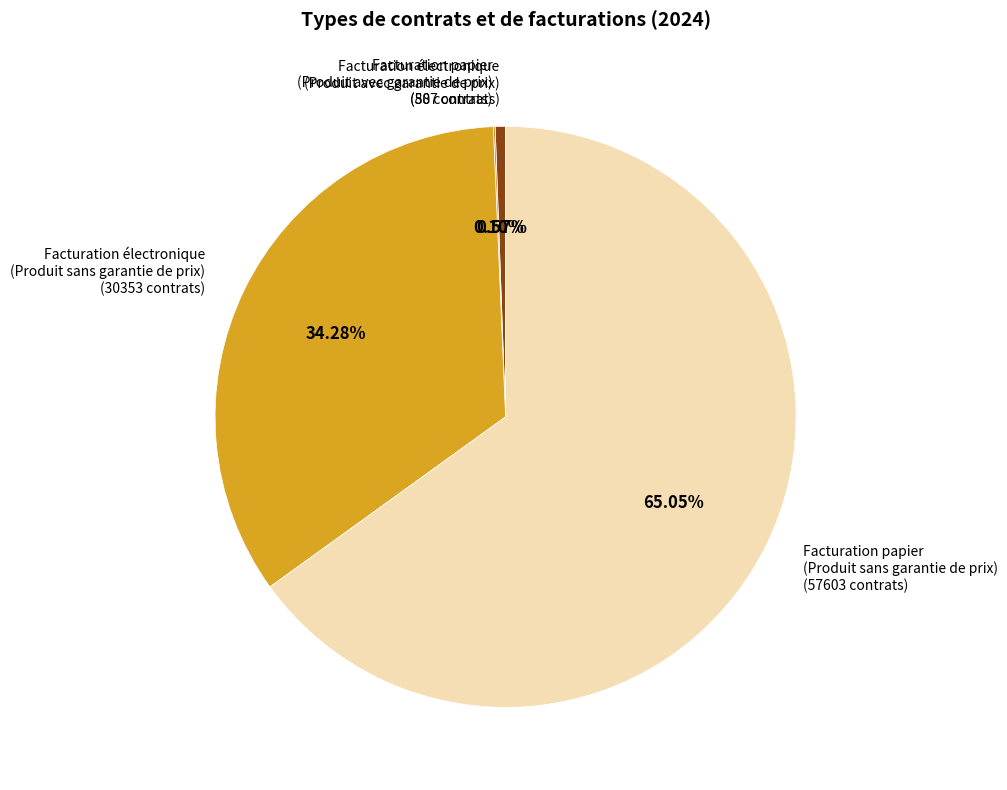

Does any single category account for the majority?

Yes